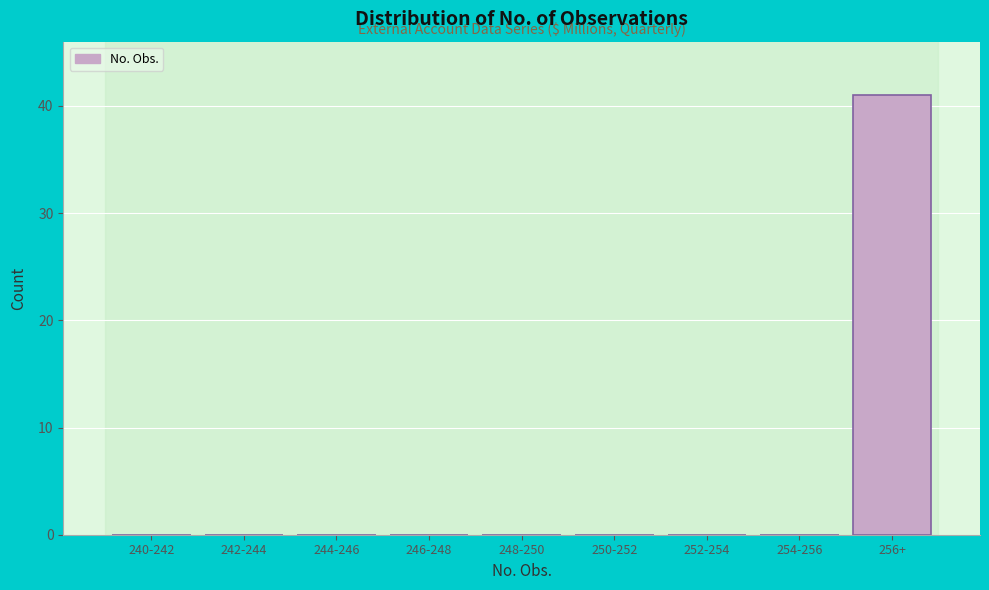

Reading right to left, list all the values displayed in this chart.

256+=41	254-256=0	252-254=0	250-252=0	248-250=0	246-248=0	244-246=0	242-244=0	240-242=0